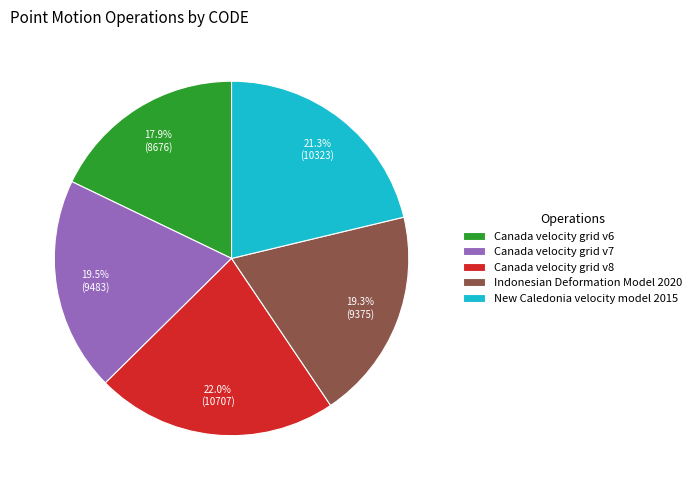

To the nearest percent, what percentage of the pie is Canada velocity grid v8?

22%